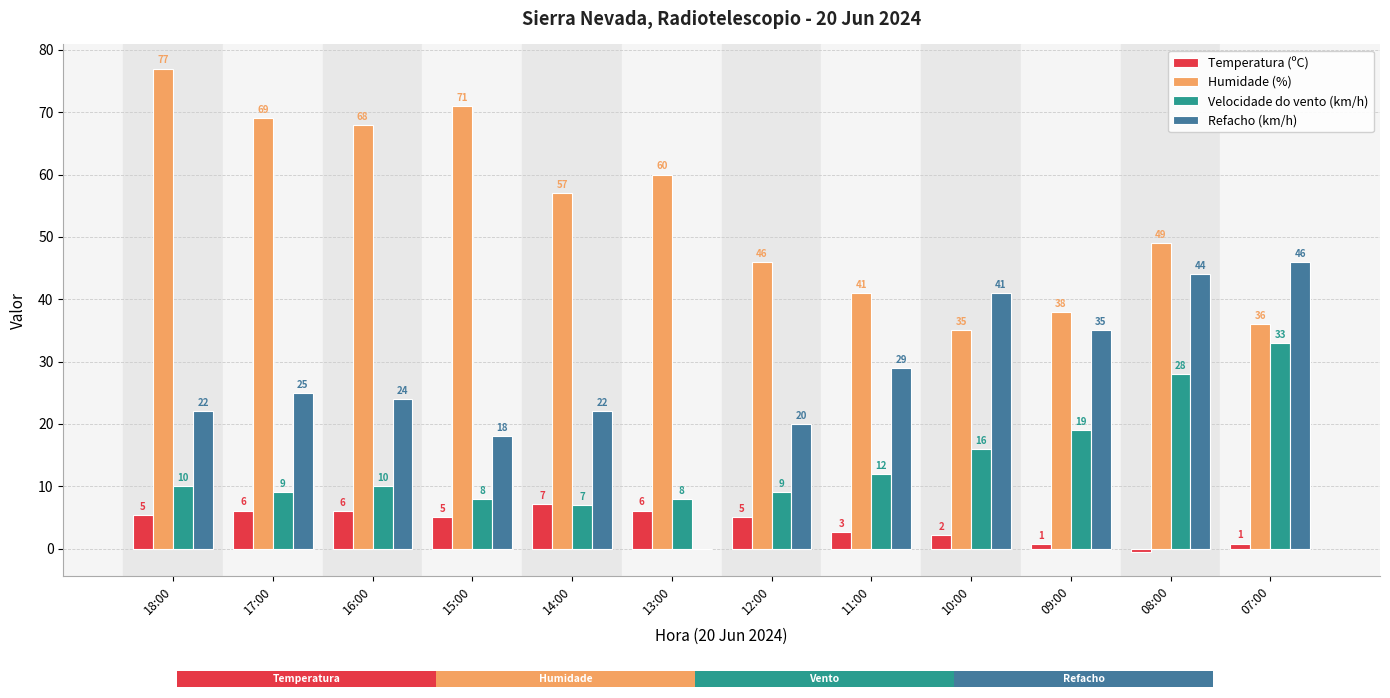

Reading right to left, list all the values displayed in this chart.

Temperatura (ºC): 0.8	-0.5	0.7	2.1	2.6	5.0	6.1	7.1	5.0	6.0	6.1	5.3
Humidade (%): 36.0	49.0	38.0	35.0	41.0	46.0	60.0	57.0	71.0	68.0	69.0	77.0
Velocidade do vento (km/h): 33.0	28.0	19.0	16.0	12.0	9.0	8.0	7.0	8.0	10.0	9.0	10.0
Refacho (km/h): 46.0	44.0	35.0	41.0	29.0	20.0	0.0	22.0	18.0	24.0	25.0	22.0